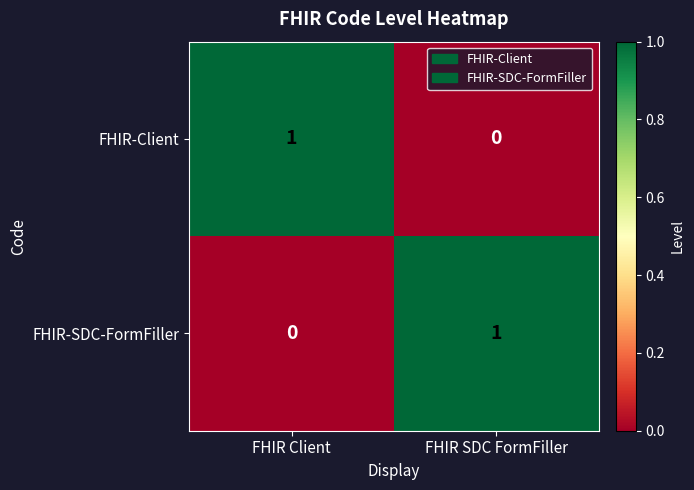

Reading left to right, what are all the values shown in this chart?

FHIR-Client: FHIR Client=1	FHIR SDC FormFiller=0
FHIR-SDC-FormFiller: FHIR Client=0	FHIR SDC FormFiller=1